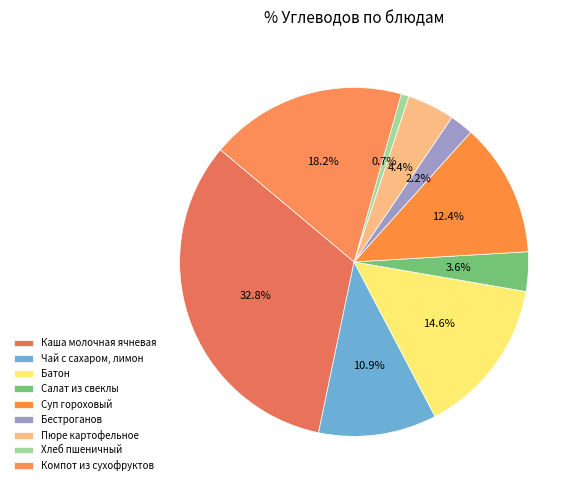

How many slices are in this pie chart?

9